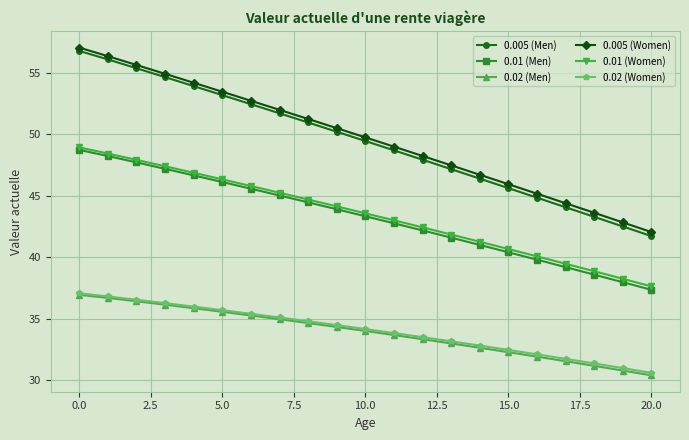

True or false: 0.02 (Men) and 0.01 (Men) cross at least once.

False